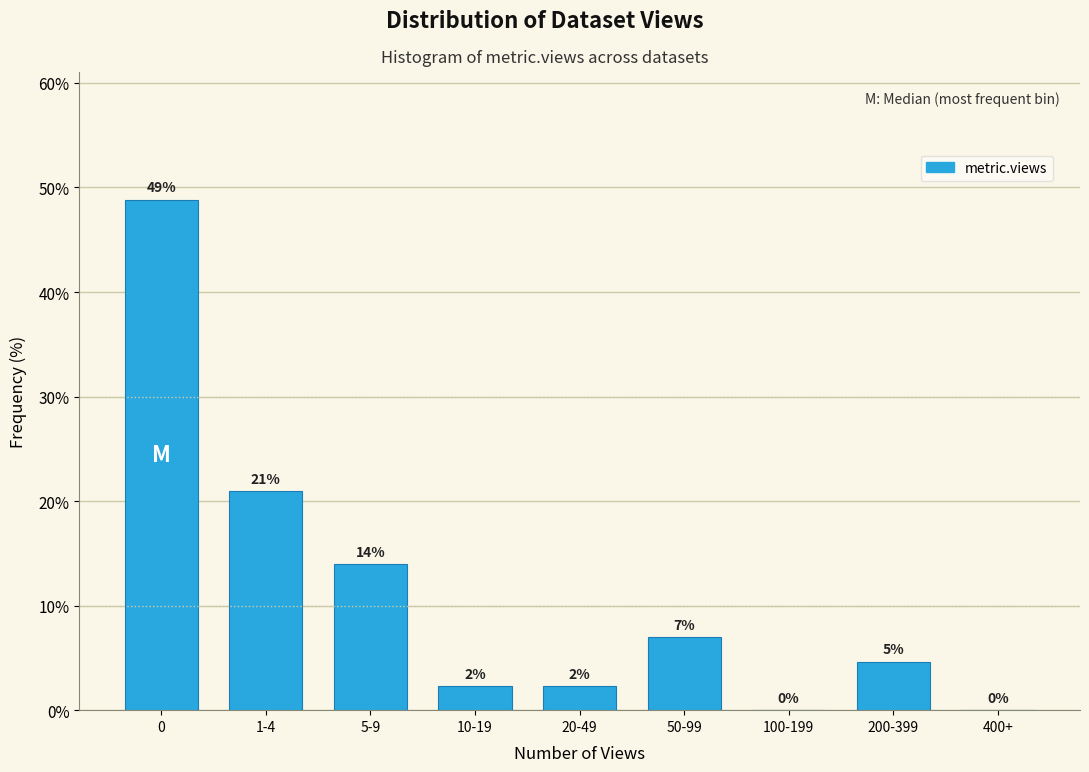

Is it true that the value at 0 is 81.3?

False